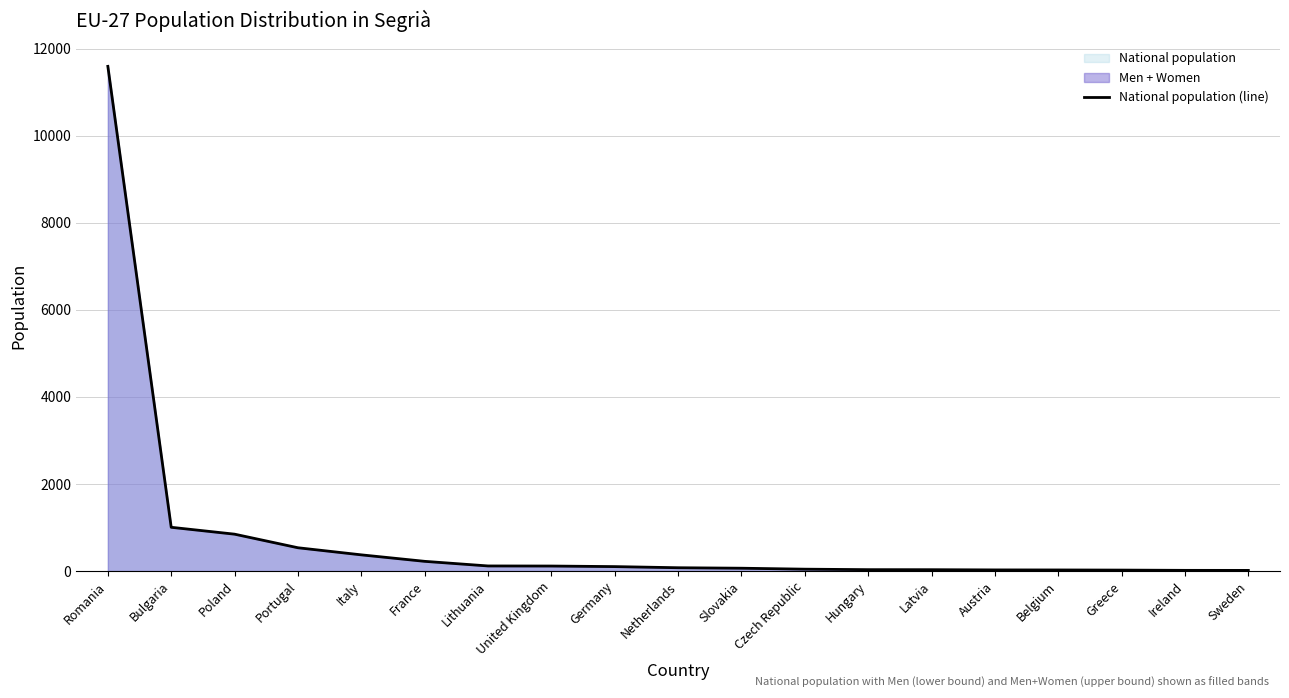

What is the minimum value shown in the chart?

16